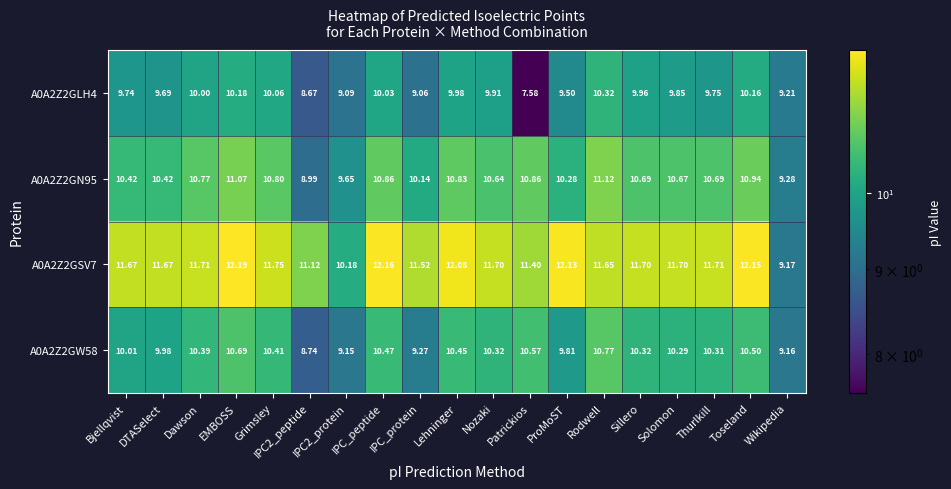

Which category has the lowest value across all series?

Patrickios